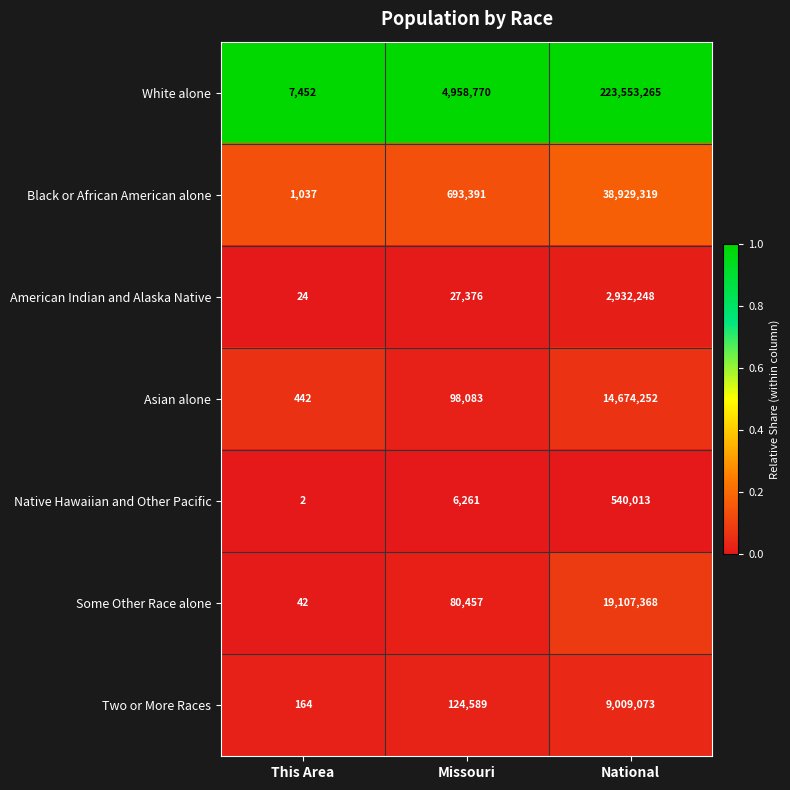

Which series changed the most between Missouri and National?

White alone